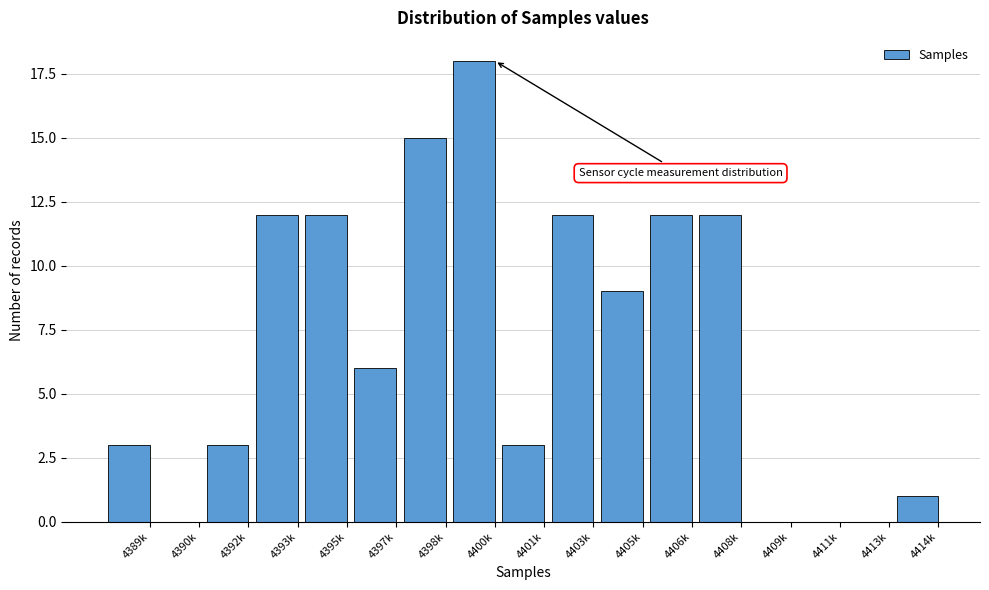

Reading left to right, transcribe all the data shown in this chart.

4389k=3	4390k=0	4392k=3	4393k=12	4395k=12	4397k=6	4398k=15	4400k=18	4401k=3	4403k=12	4405k=9	4406k=12	4408k=12	4409k=0	4411k=0	4413k=0	4414k=1